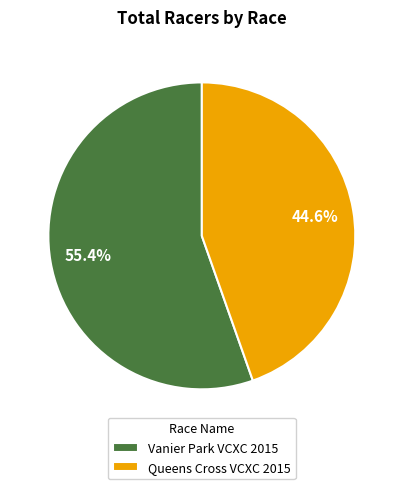

Which has a higher value, Queens Cross VCXC 2015 or Vanier Park VCXC 2015?

Vanier Park VCXC 2015